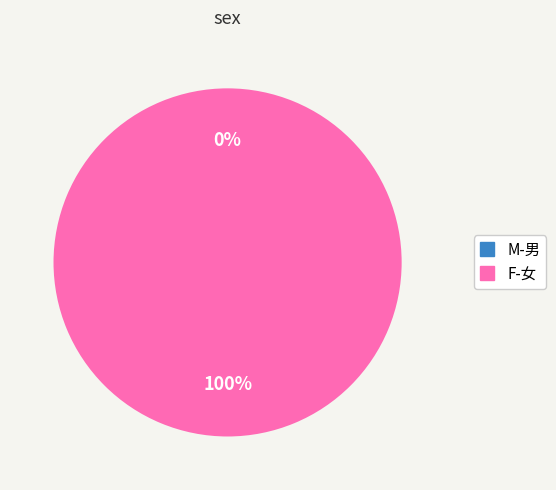

To the nearest percent, what is the average slice percentage?

50%